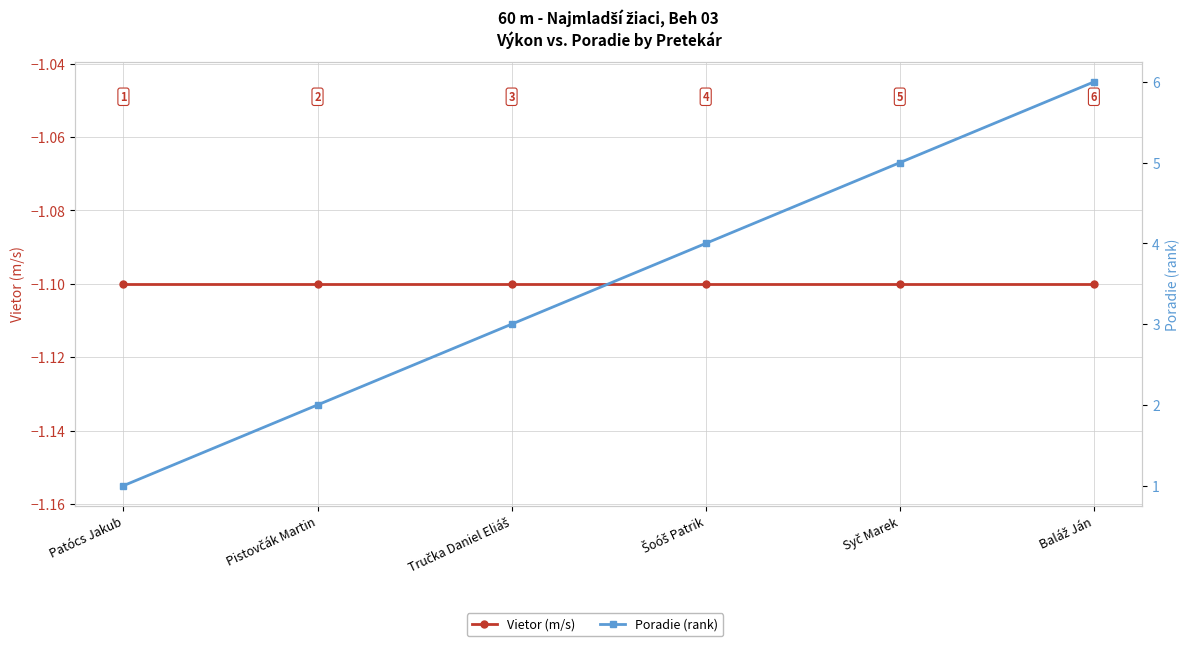

What position from the left is Šoóš Patrik?

4